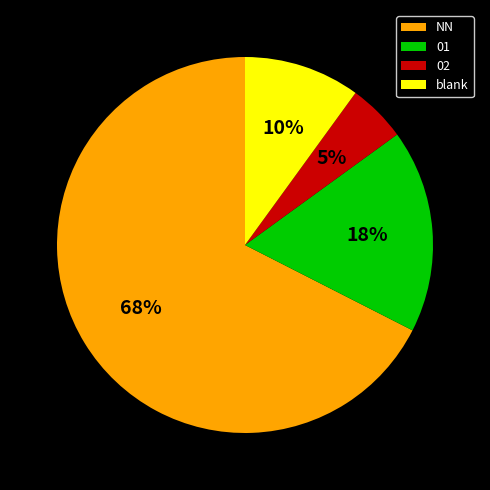

To the nearest percent, what portion does 02 represent?

5%